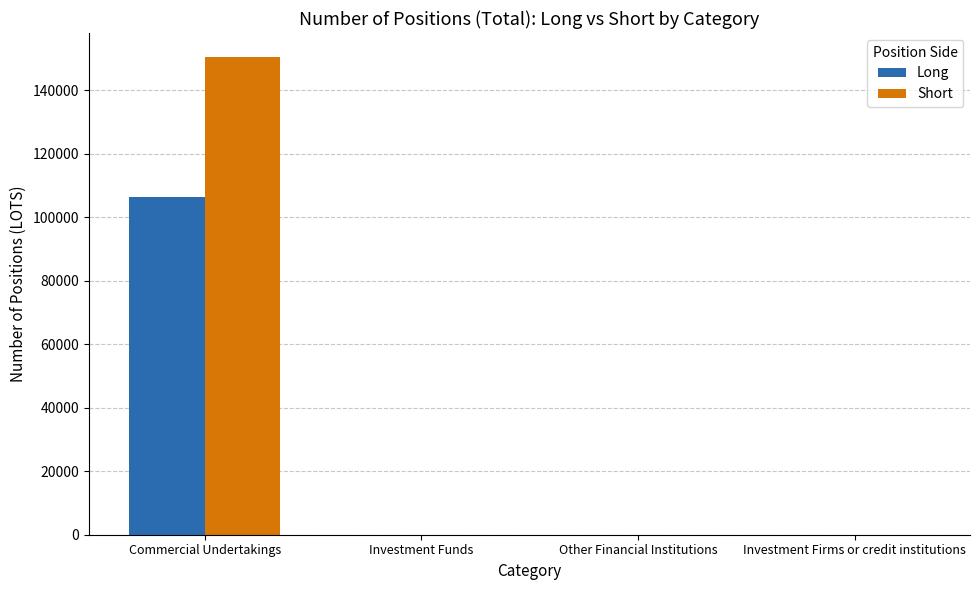

What is the sum of the Short values at Other Financial Institutions and Commercial Undertakings?

150440